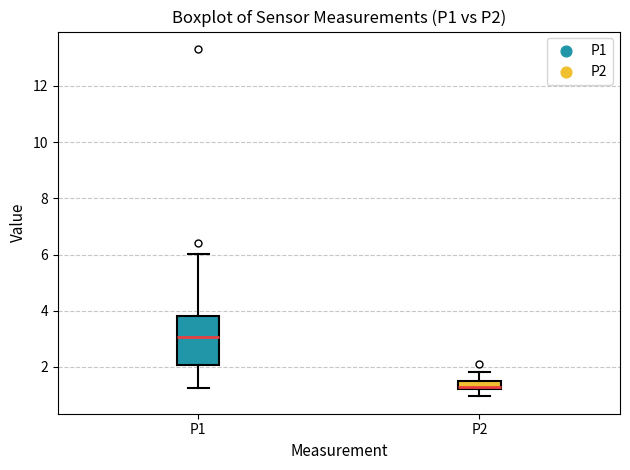

Reading left to right, read every box against the y-axis: the position of its median line, the range the box covers, and the ends of its whiskers. The values are not printed on the chart, so give them approximately, as read against the axis.

P1: median 3.0, box 2.0 to 3.8, whiskers 1.2 to 6.0
P2: median 1.4, box 1.2 to 1.6, whiskers 1.0 to 1.8